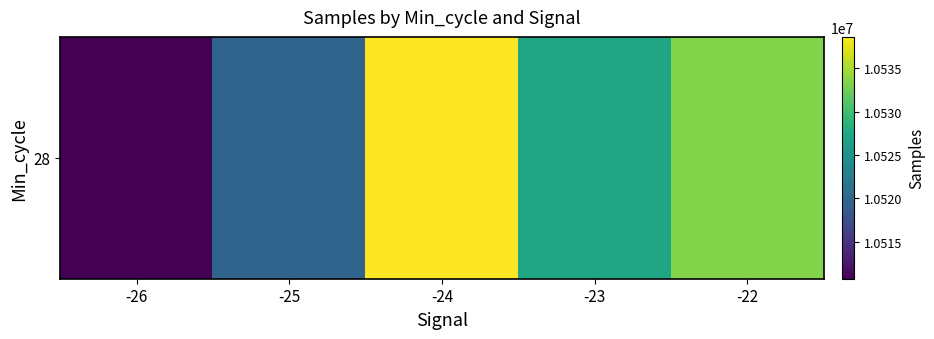

True or false: the data shows 10533463.0 at -22.

True